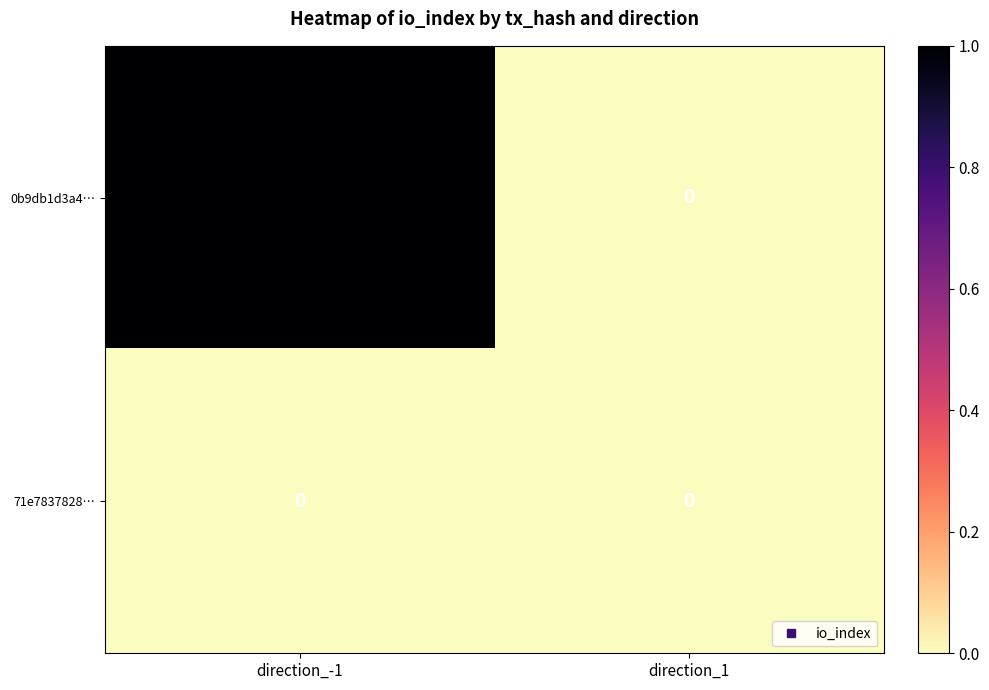

Count the number of categories in the chart.

2